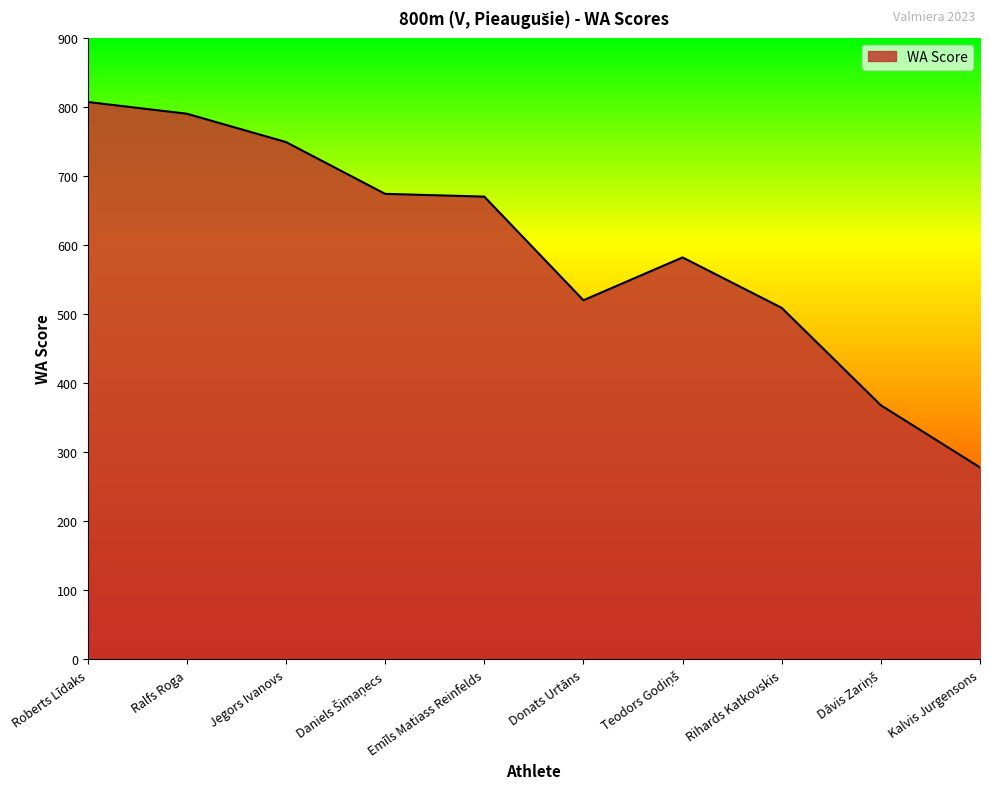

What is the difference between the maximum and minimum values?

529